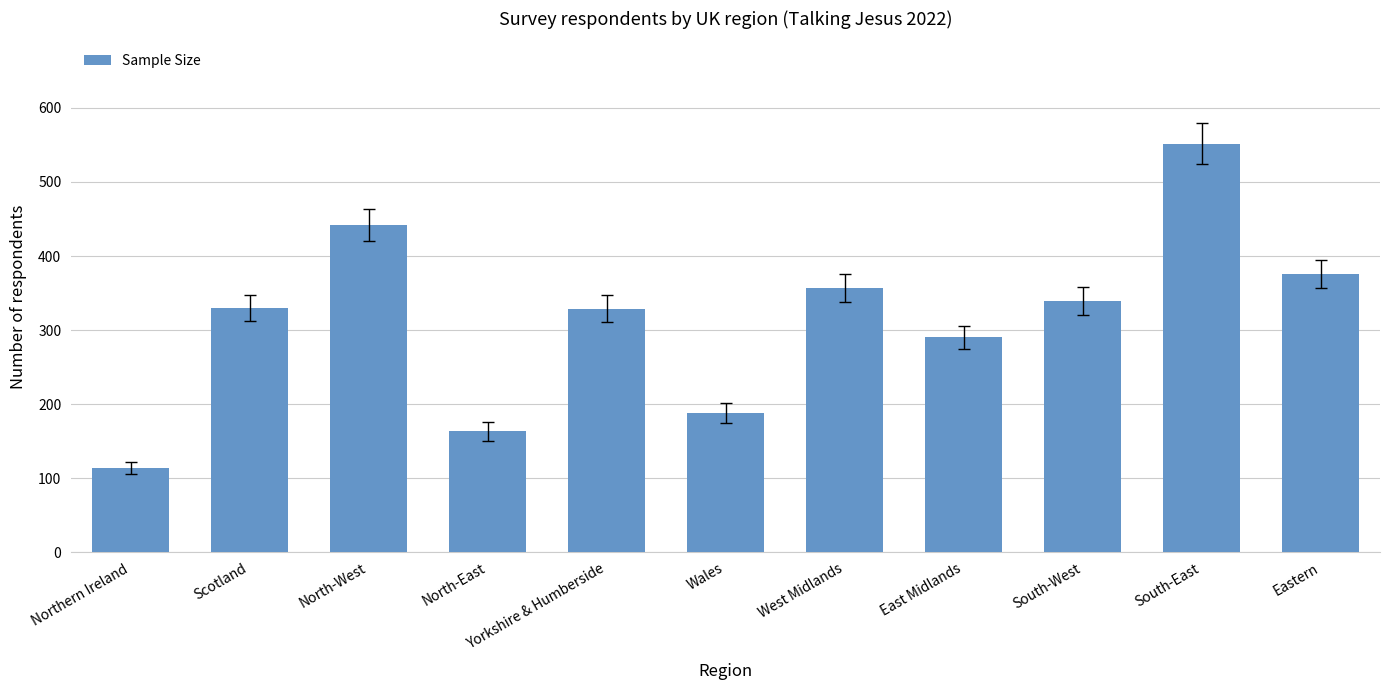

What is the change in value from North-East to South-West?

+176